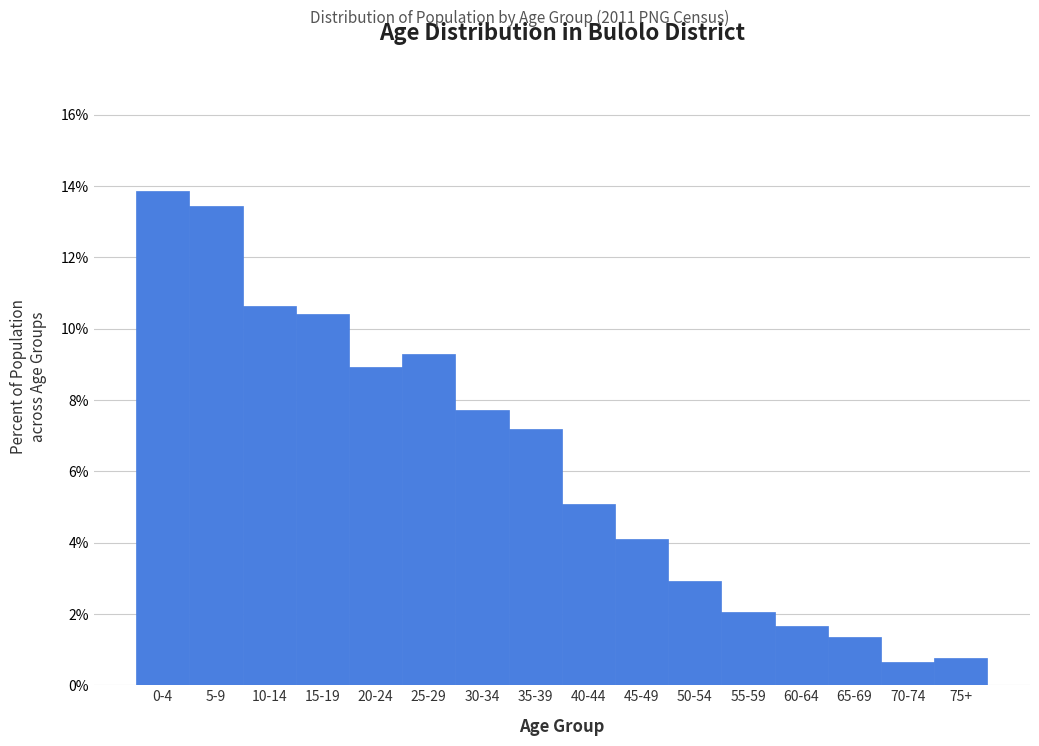

Reading right to left, transcribe all the data shown in this chart.

0.8	0.6	1.4	1.7	2.0	2.9	4.1	5.1	7.2	7.7	9.3	8.9	10.4	10.6	13.4	13.8